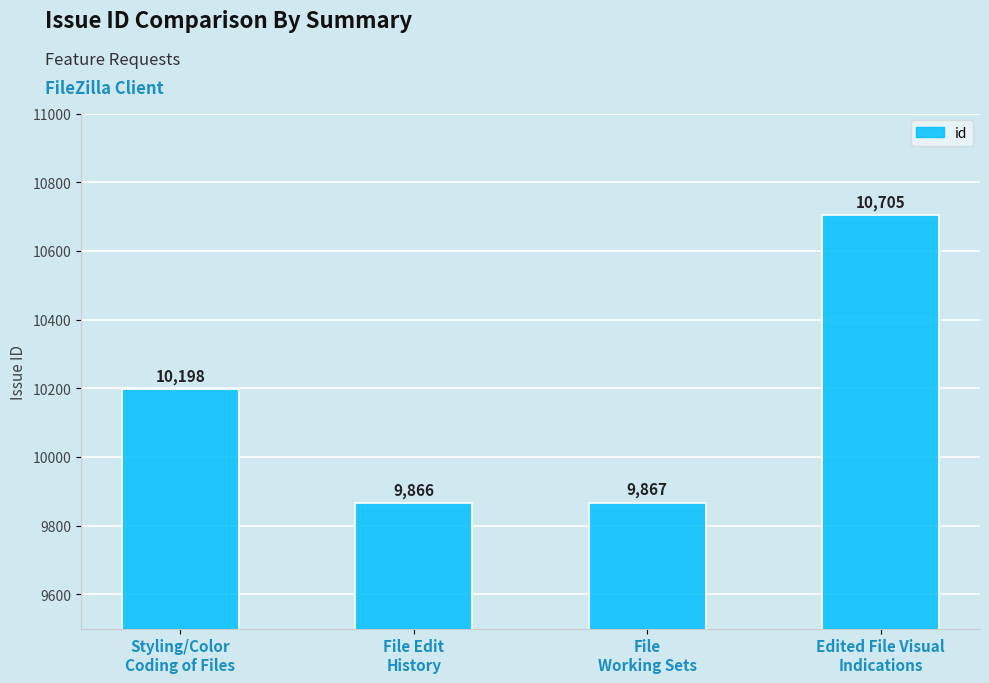

What is the smallest value displayed?

9866